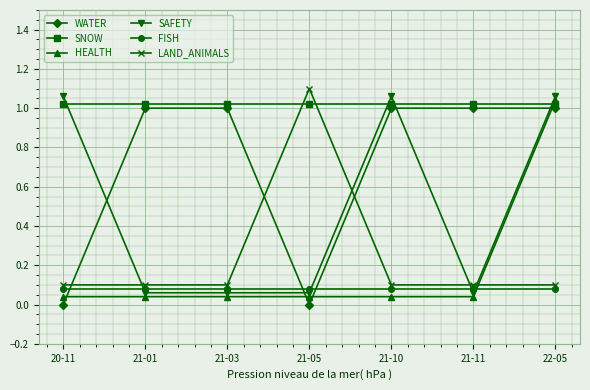

Which has a higher value, 21-10 or 20-11?

21-10